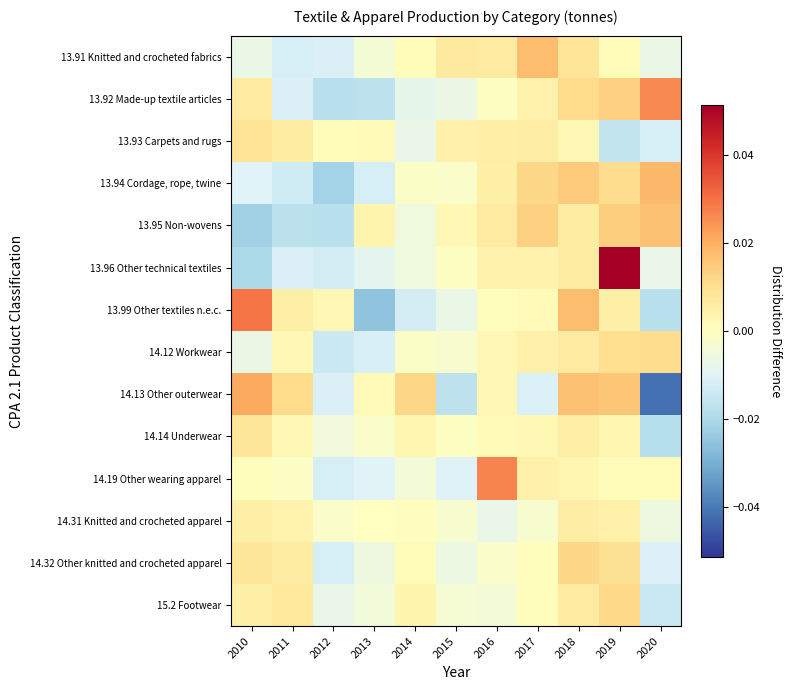

Rank the series at 2012 from lowest to highest value.

13.94 Cordage, rope, twine, 13.95 Non-wovens, 13.92 Made-up textile articles, 14.12 Workwear, 13.96 Other technical textiles, 14.19 Other wearing apparel, 14.32 Other knitted and crocheted apparel, 14.13 Other outerwear, 13.91 Knitted and crocheted fabrics, 15.2 Footwear, 14.14 Underwear, 14.31 Knitted and crocheted apparel, 13.93 Carpets and rugs, 13.99 Other textiles n.e.c.